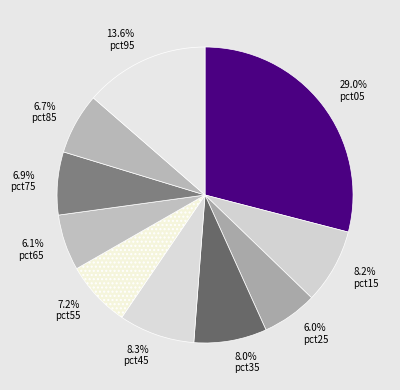

To the nearest percent, what portion does pct95 represent?

14%